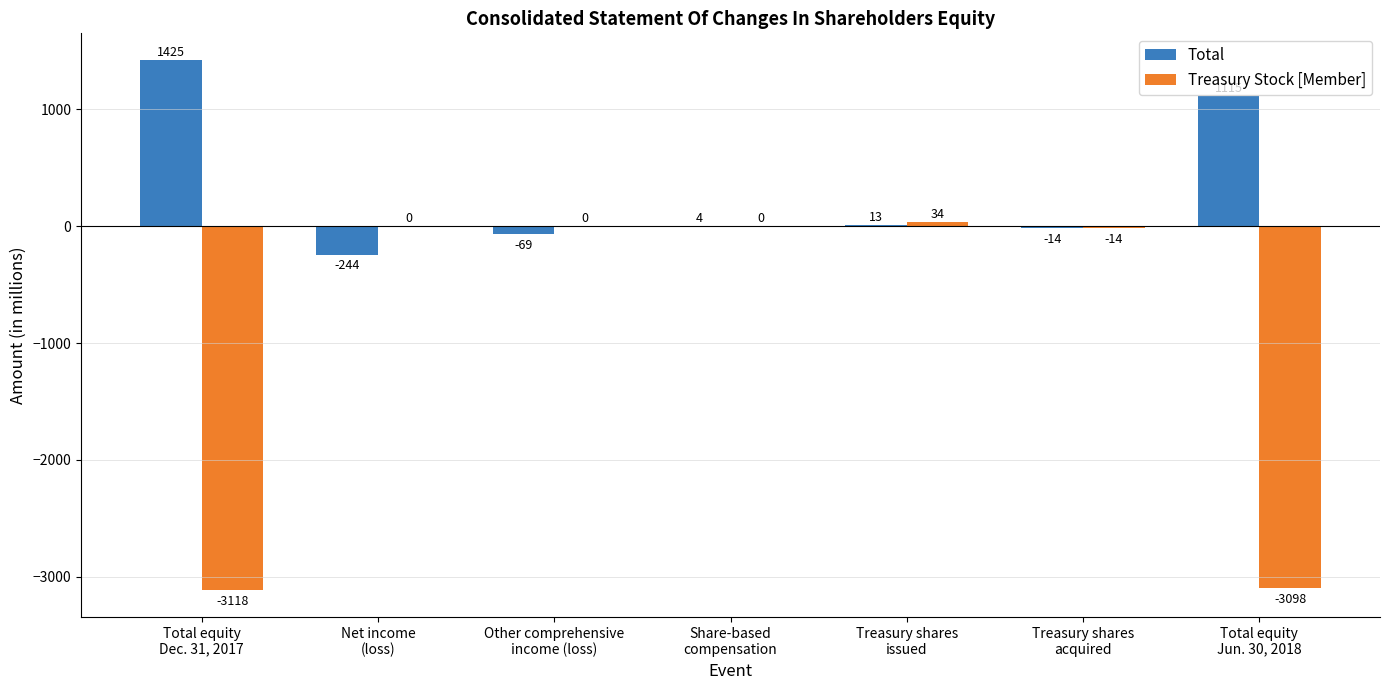

Which series has the largest total across all categories?

Total